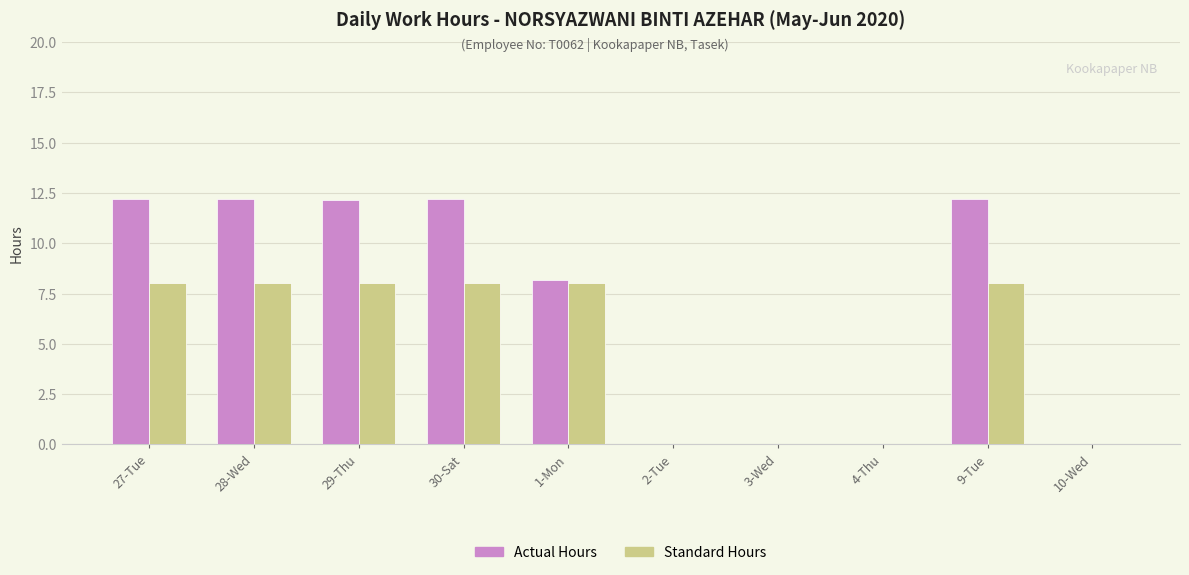

What is the highest value of the Standard Hours series?

8.0